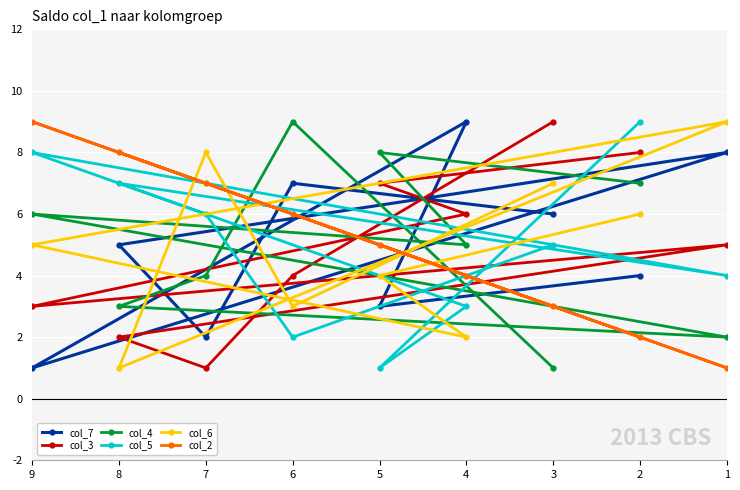

In col_7, how many points are lower than both neighbors (excluding endpoints)?

3